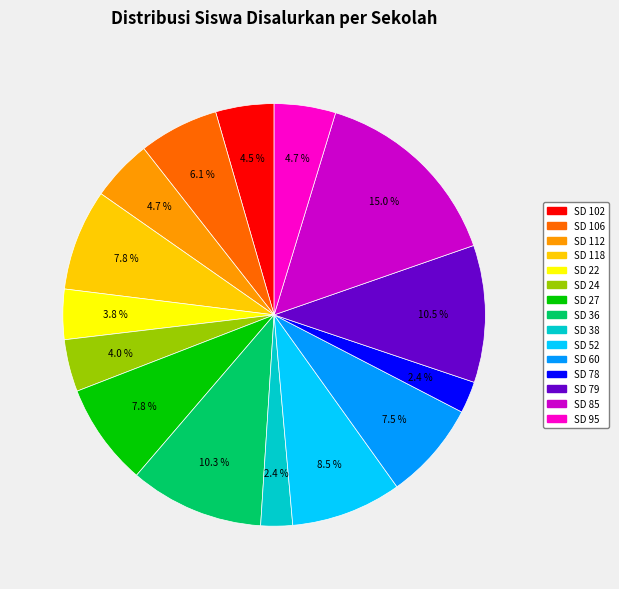

To the nearest percent, what is the average slice percentage?

7%